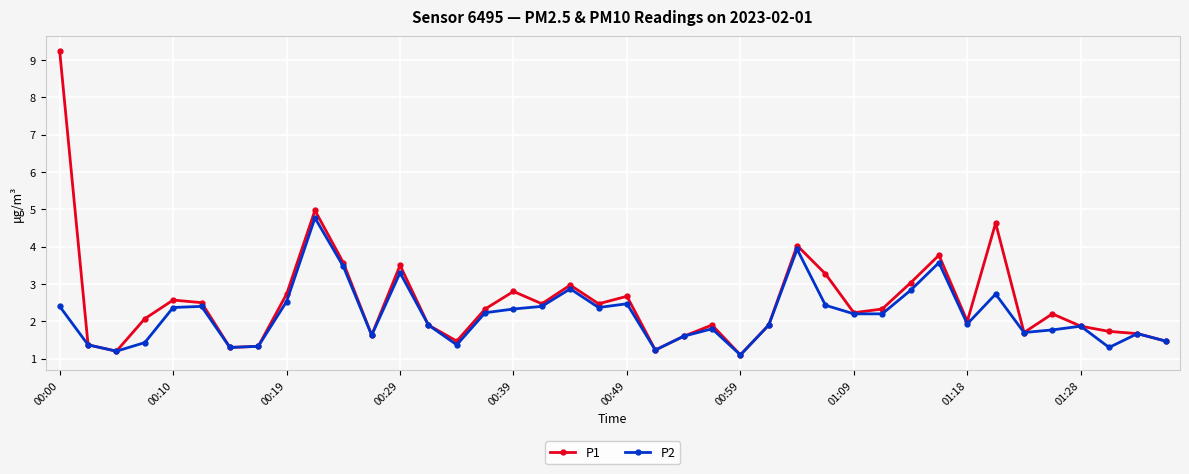

What is the value of the P2 point at the 24th from the left?

1.8